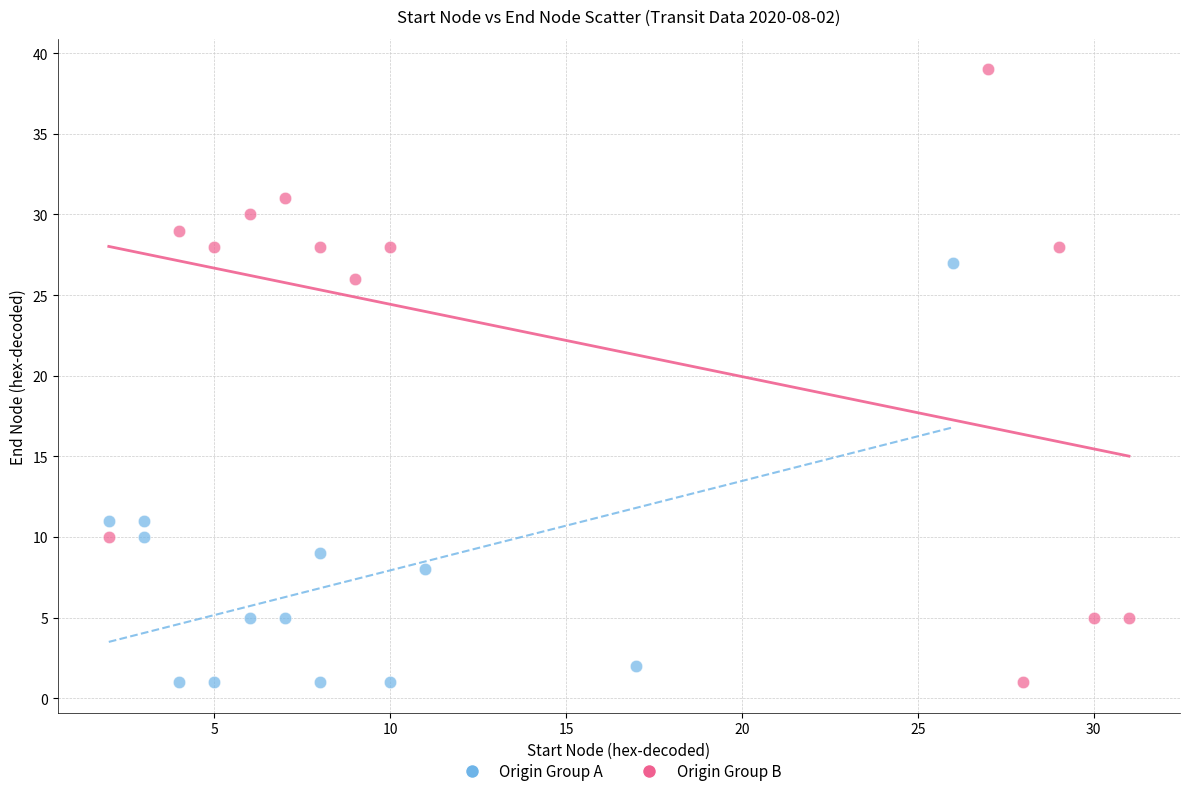

Which series has the largest Y range (max minus min)?

Origin Group B